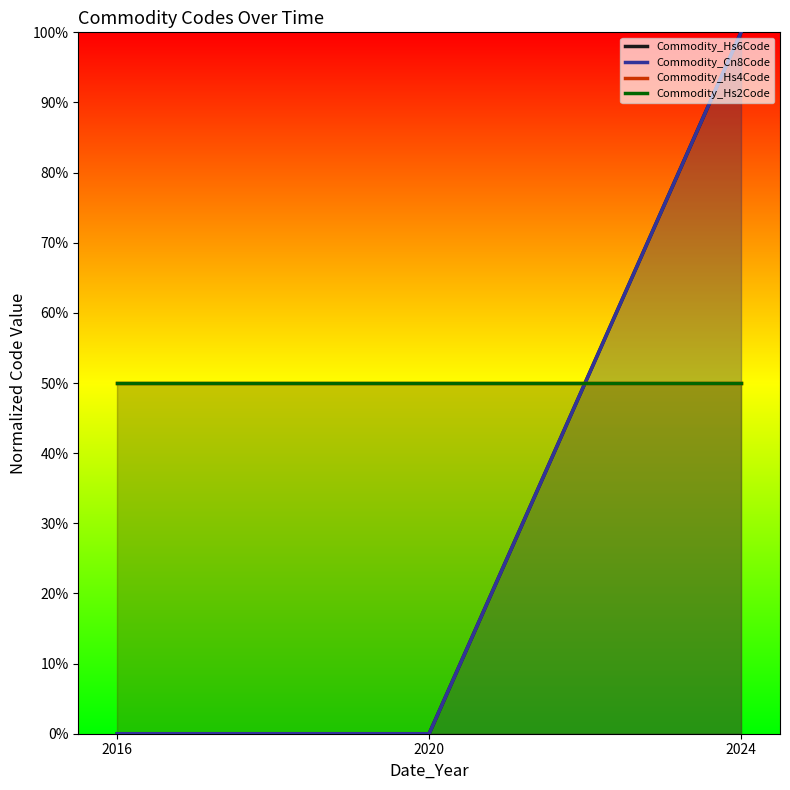

What is the spread (max minus min) of values at 2020?

0.5